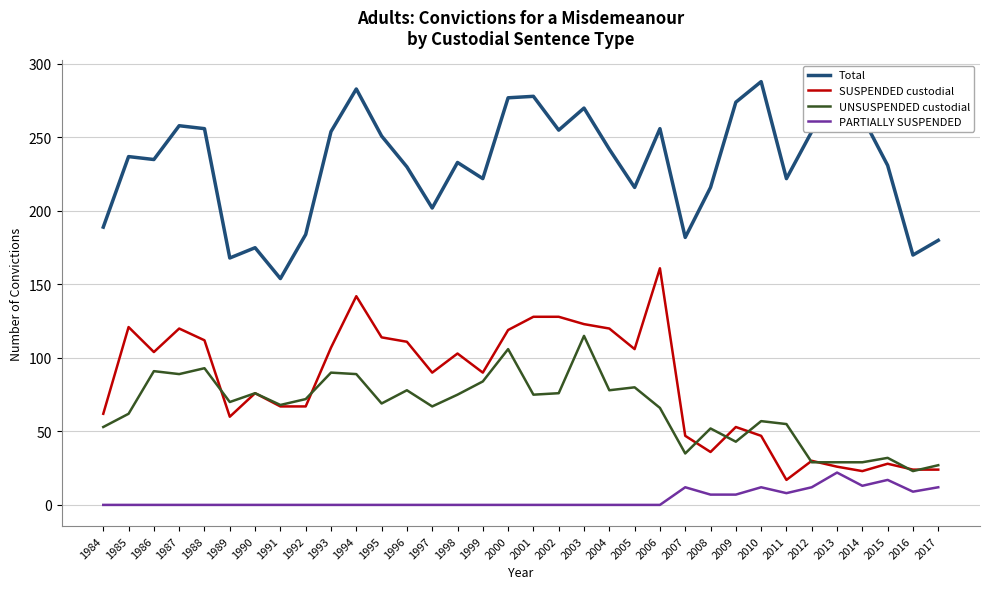

Which series has the largest total across all categories?

Total